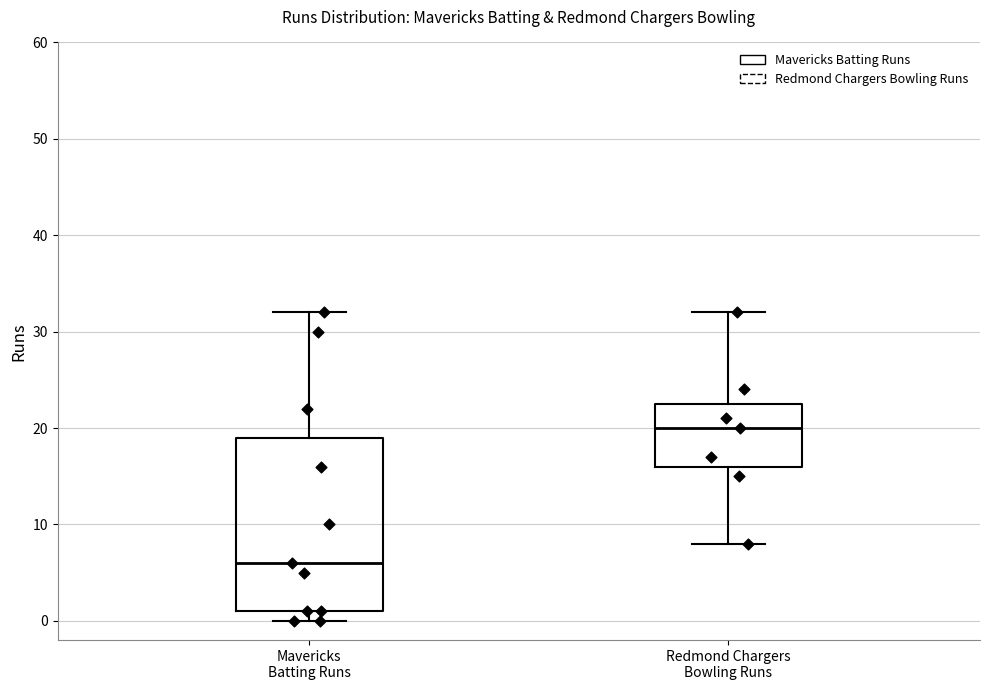

Where is the upper edge of the box for Mavericks Batting Runs on the y-axis? The values are not printed on the chart, so give them approximately, as read against the axis.

19